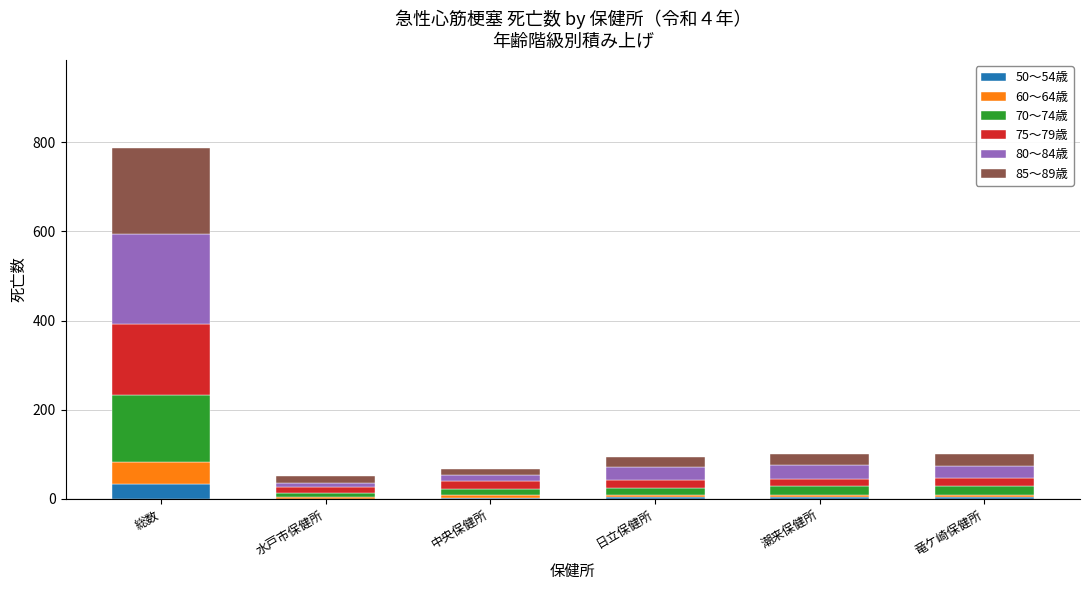

At which category is the sum across all series the highest?

総数